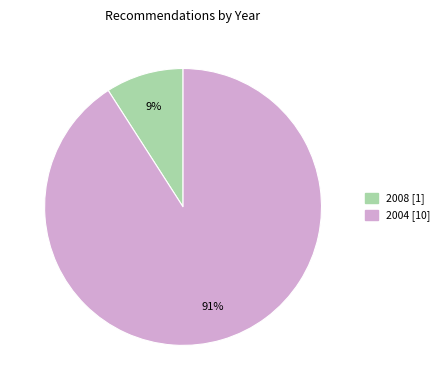

Is there a majority slice in this chart?

Yes